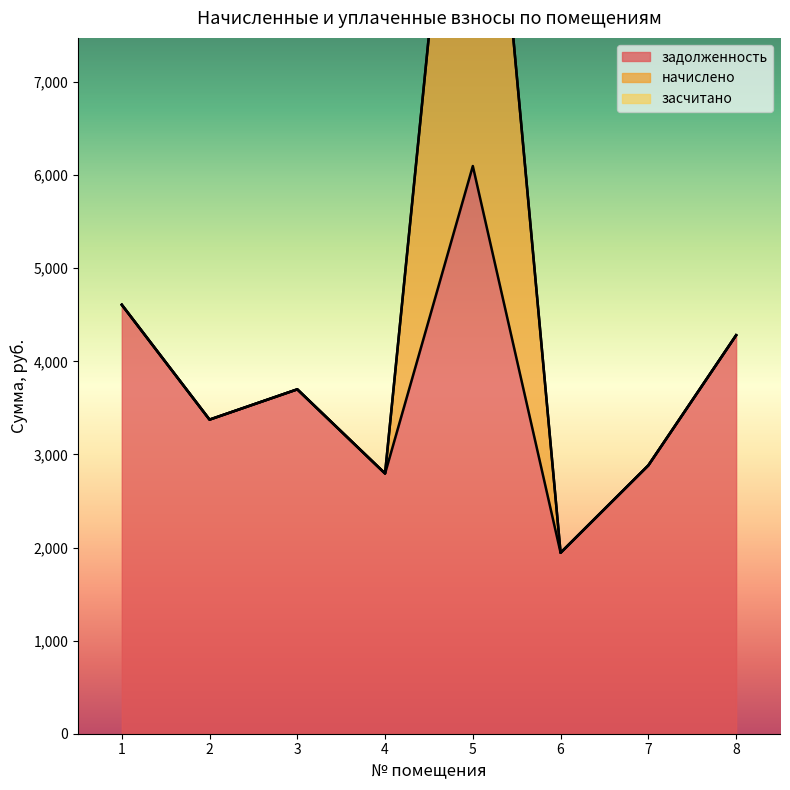

What is the difference between the highest and lowest values at 4?

2795.5